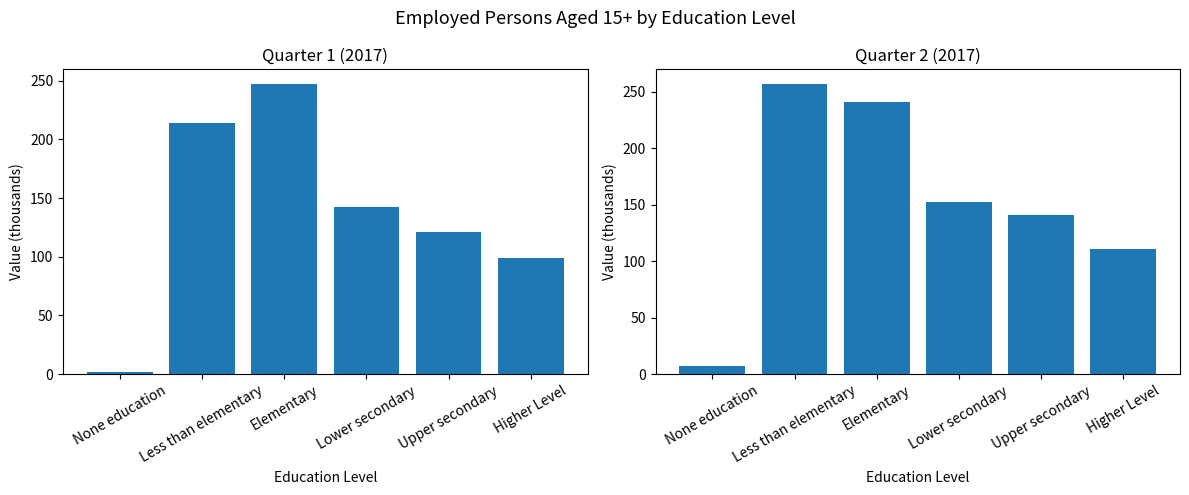

What position from the left is Less than elementary?

2